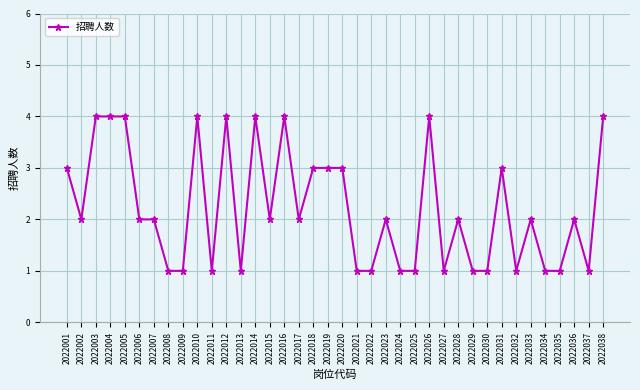

What is the sum of the values at 2022008 and 2022032?

2